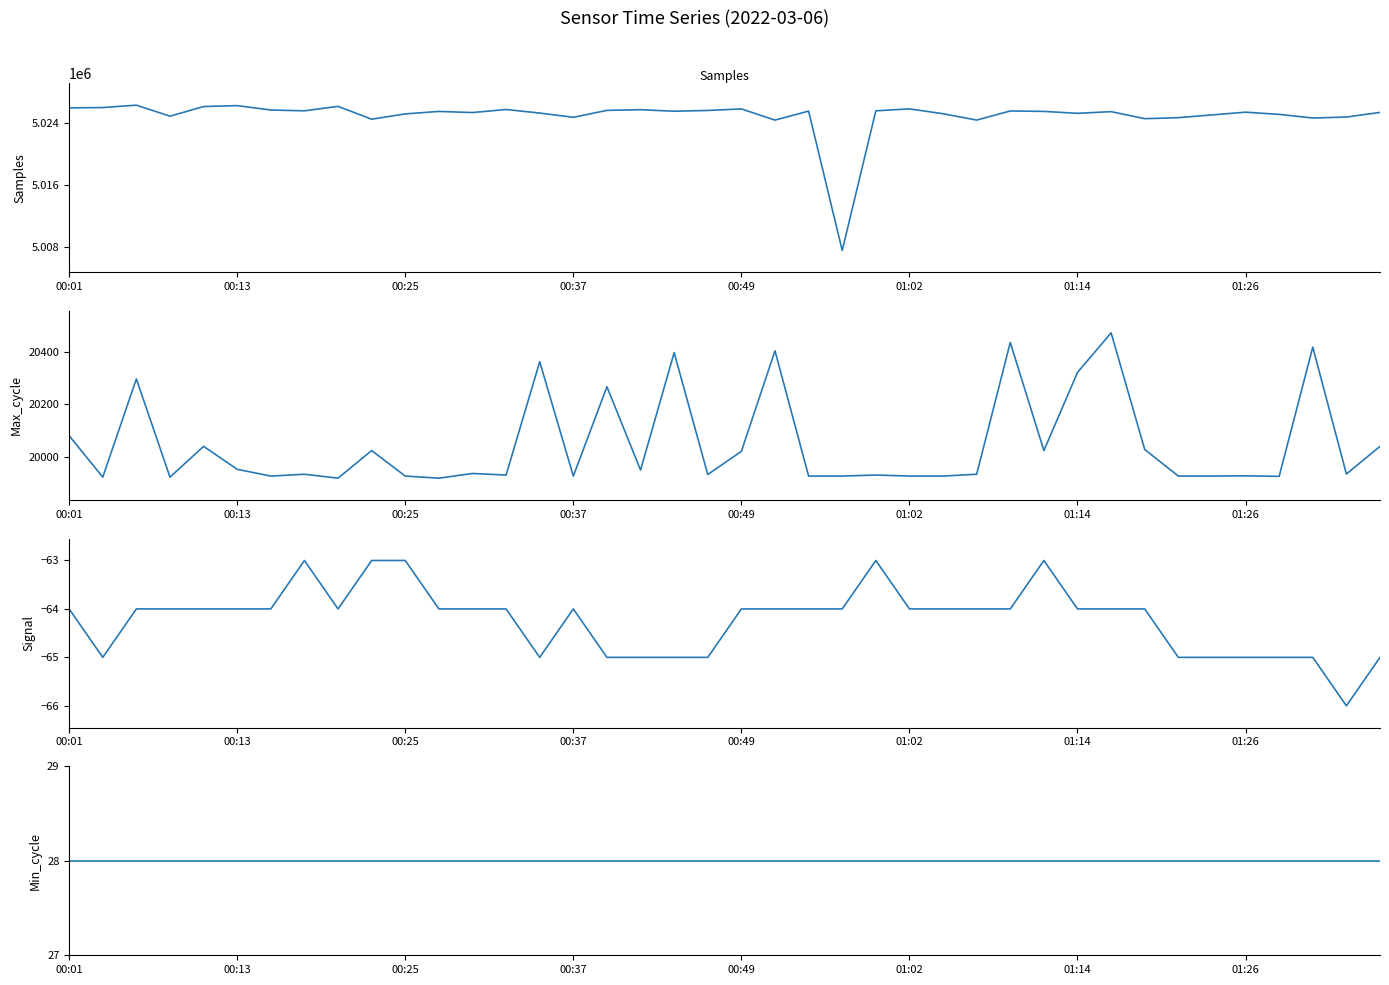

Count the number of categories in the chart.

40